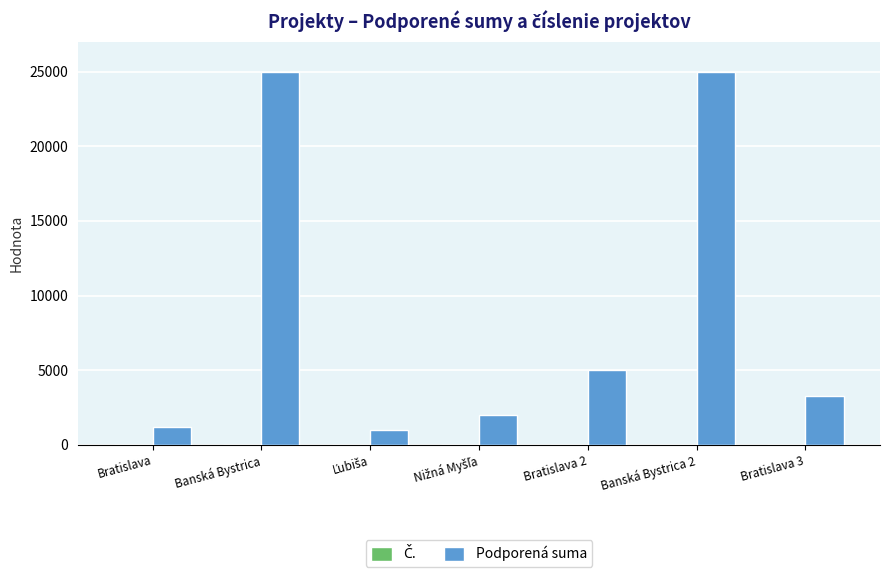

At which label is Podporená suma closest to 13000?

Bratislava 2